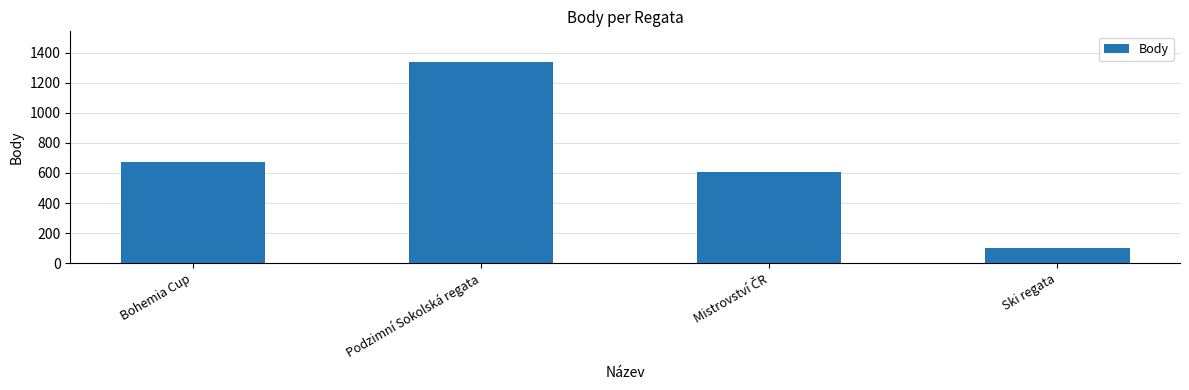

What is the minimum value shown in the chart?

101